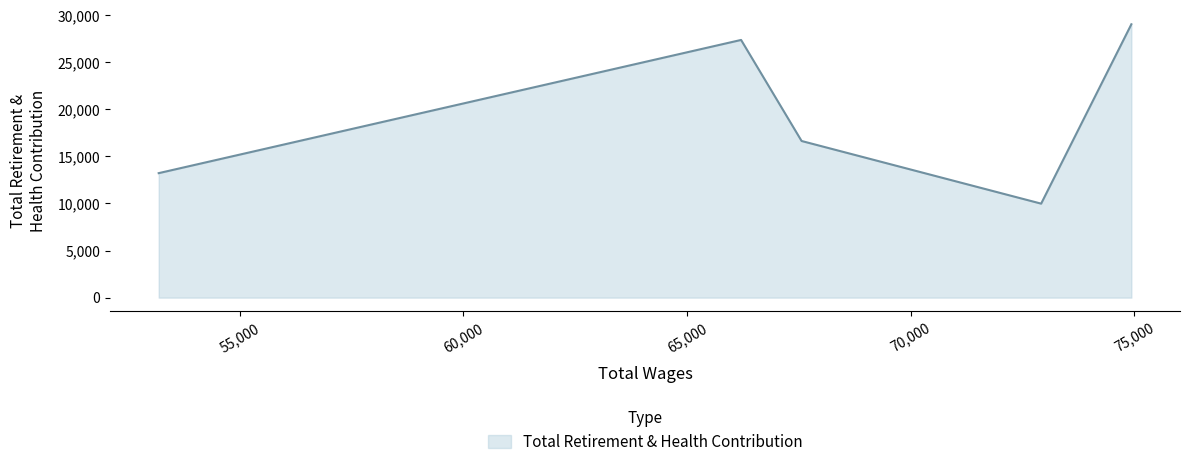

True or false: there are more than 2 points higher than both neighbors.

False